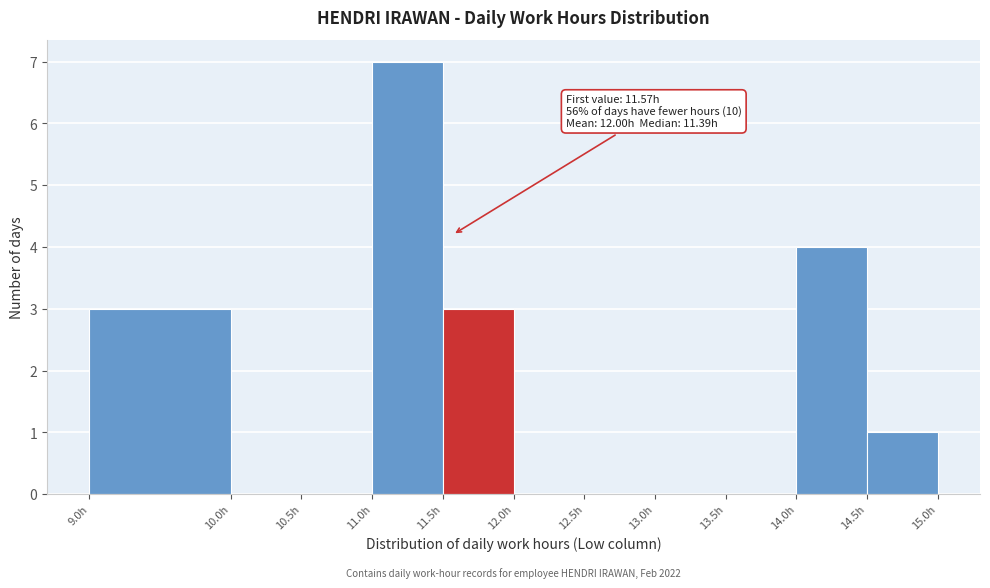

Which range on the x-axis has the tallest bar?

11.0 to 11.5